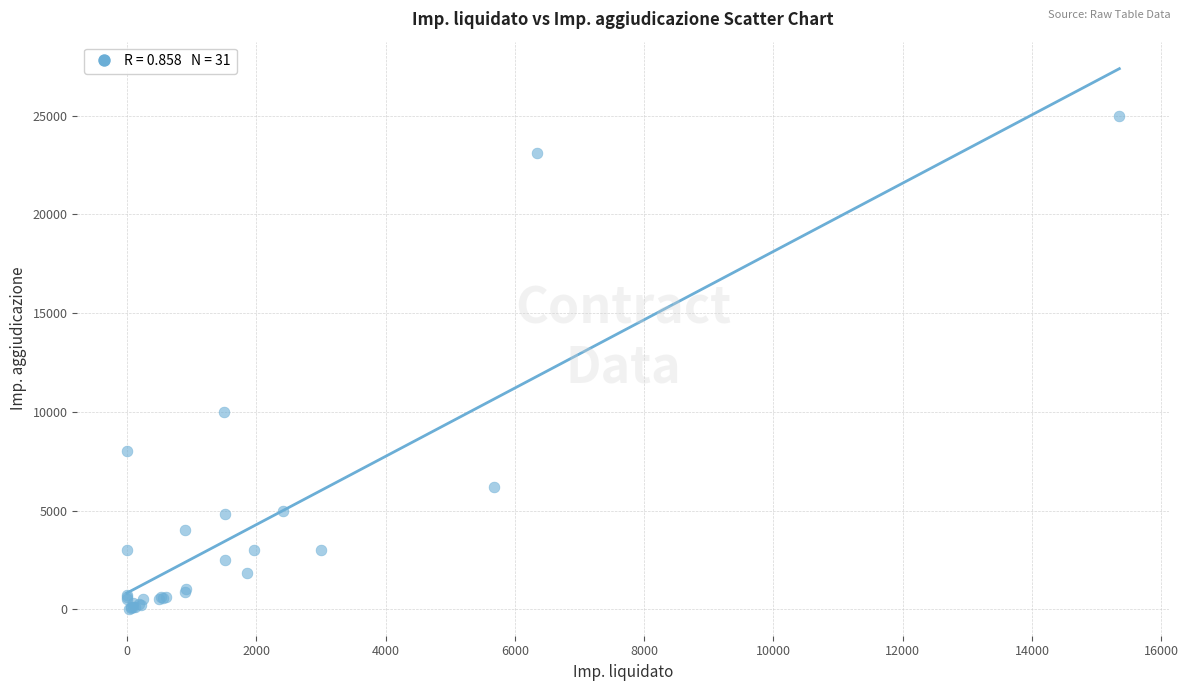

What Y value in the scatter plot is closest to 12512?

10000.0